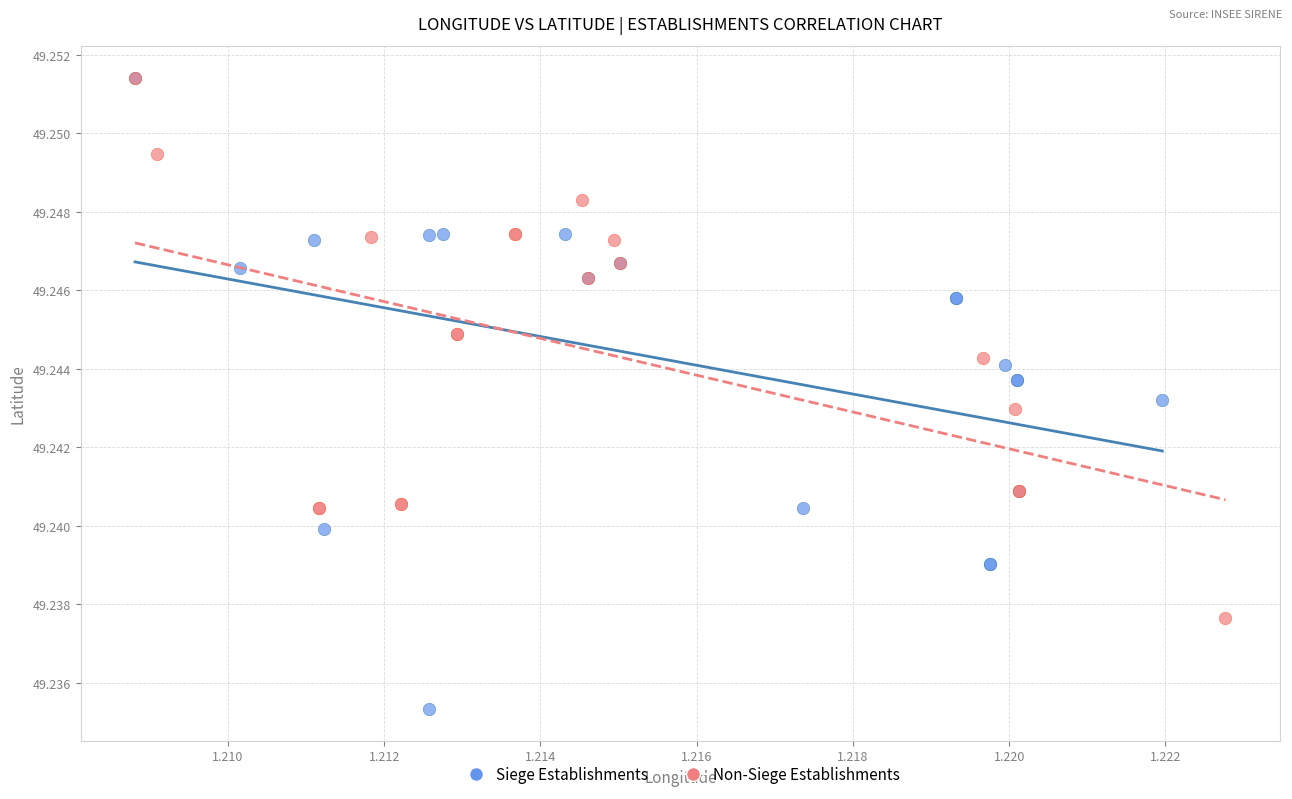

What are all the series names shown in the legend?

Siege Establishments, Non-Siege Establishments